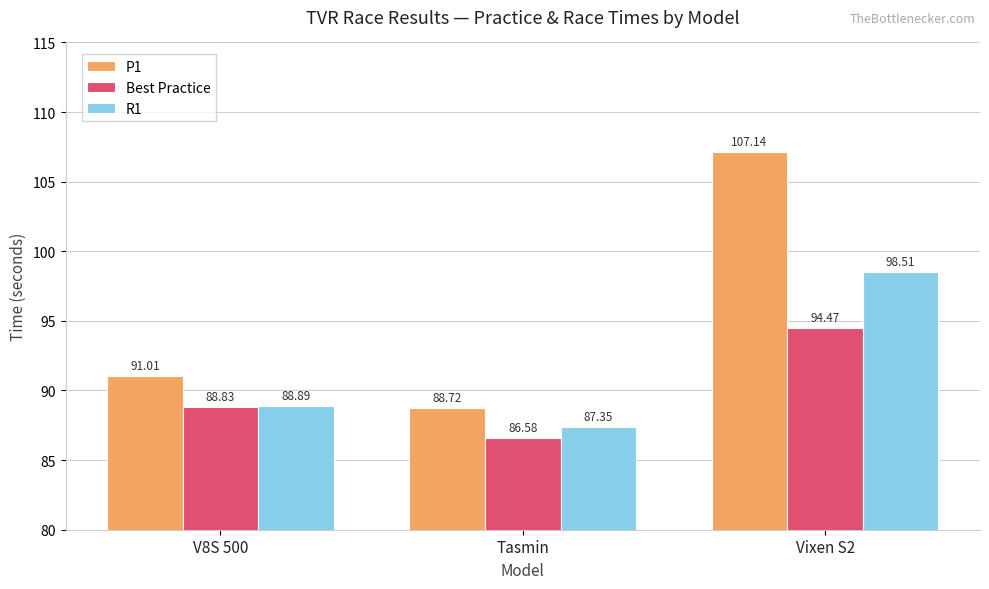

What is the total value across all series at Tasmin?

262.7